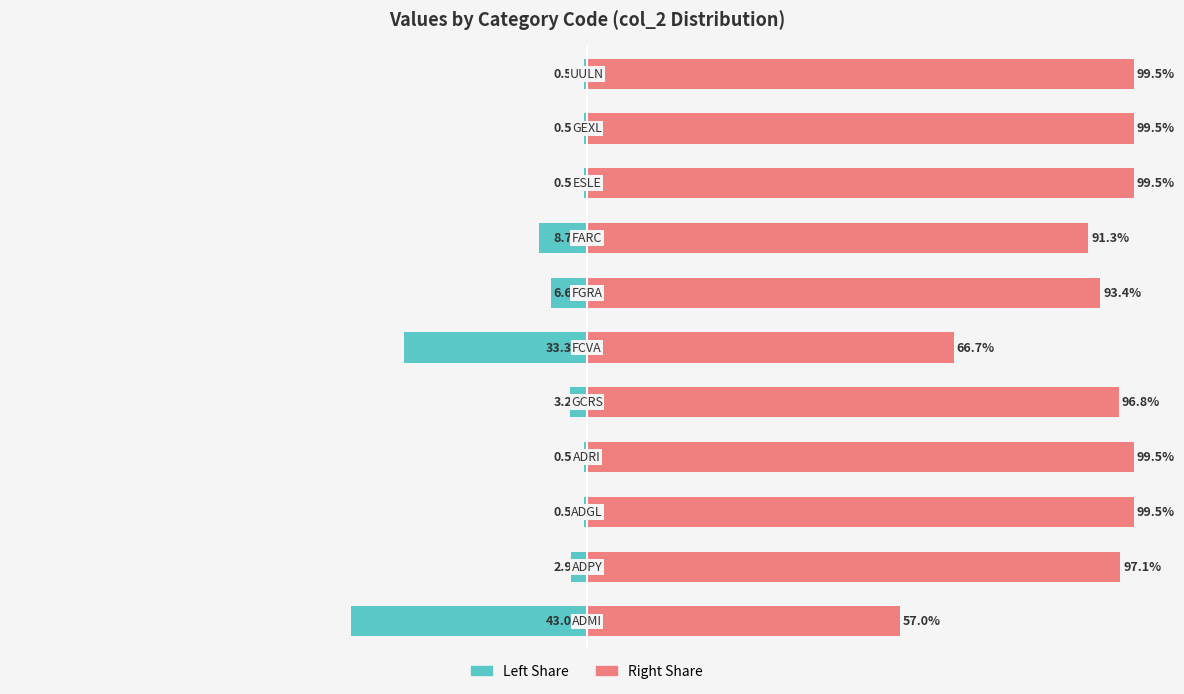

Reading left to right, what are all the values shown in this chart?

col_2 (left): 0=-43.0	1=-2.9	2=-0.5	3=-0.5	4=-3.2	5=-33.3	6=-6.6	7=-8.7	8=-0.5	9=-0.5	10=-0.5
col_2 (right): 0=57.0	1=97.1	2=99.5	3=99.5	4=96.8	5=66.7	6=93.4	7=91.3	8=99.5	9=99.5	10=99.5